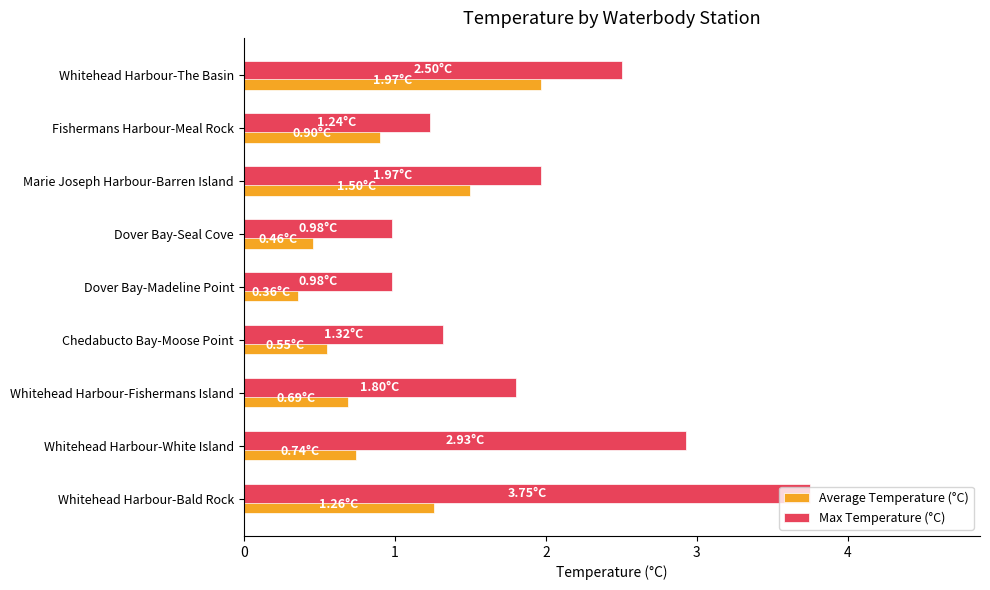

At Whitehead Harbour-Fishermans Island, list the series in order from largest to smallest.

Max Temperature (°C), Average Temperature (°C)